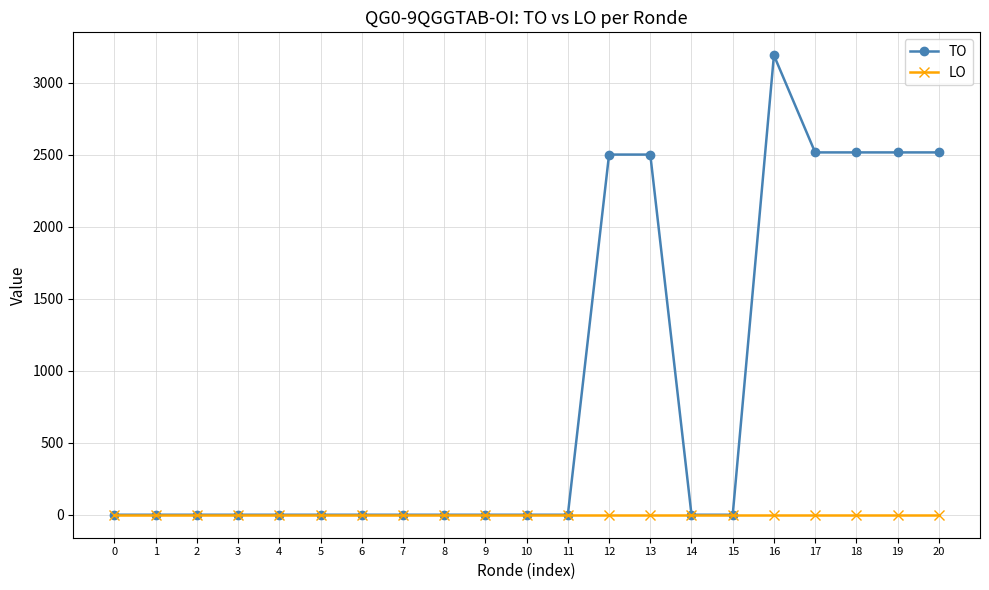

How many distinct data groups are displayed?

2